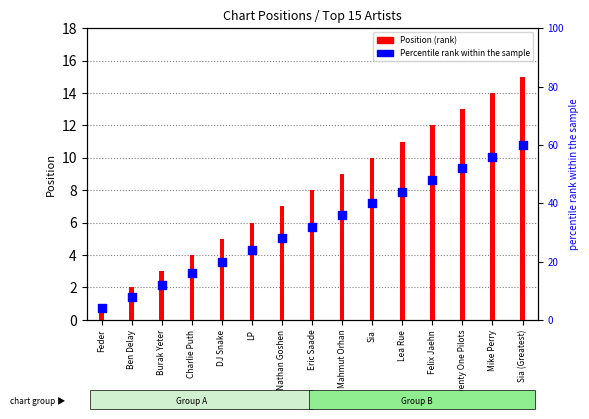

Which series reaches the minimum Y coordinate?

Position (rank)